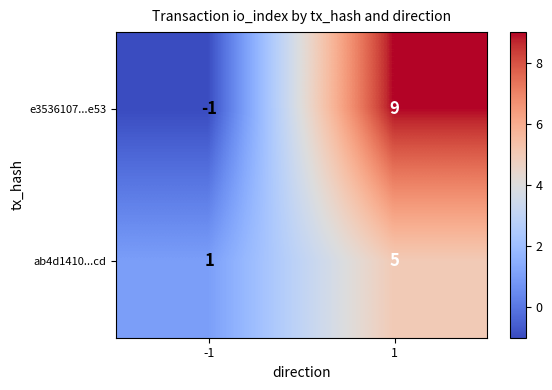

Which series changed the most between -1 and 1?

e3536107...e53